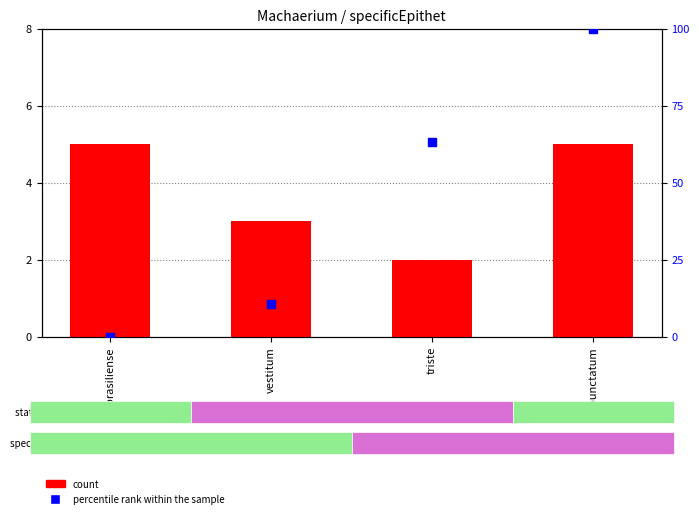

At how many categories does at least one series exceed 18?

2